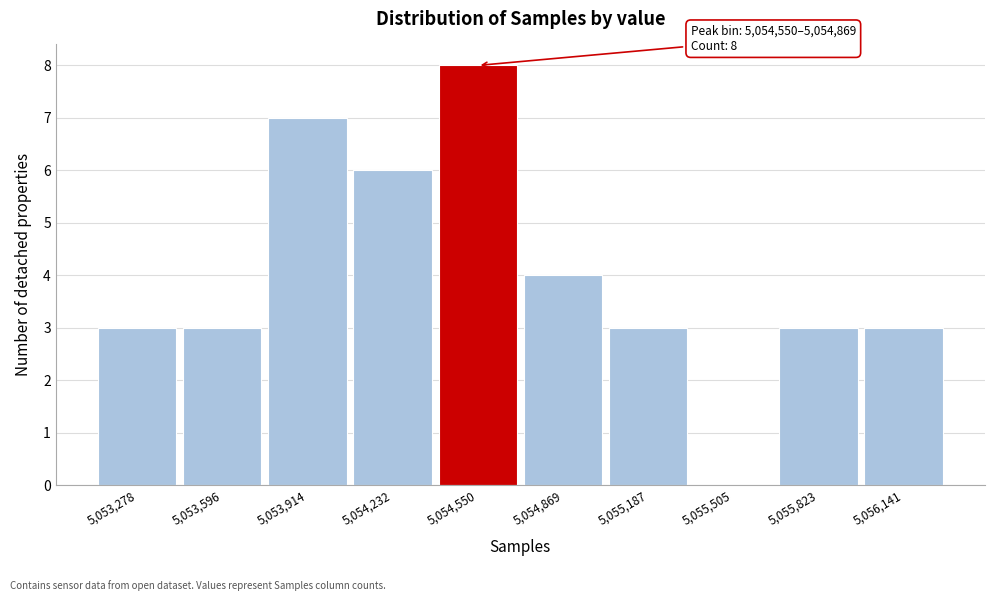

Reading left to right, extract all data points from this chart.

5,053,278=3	5,053,596=3	5,053,914=7	5,054,232=6	5,054,550=8	5,054,869=4	5,055,187=3	5,055,505=0	5,055,823=3	5,056,141=3